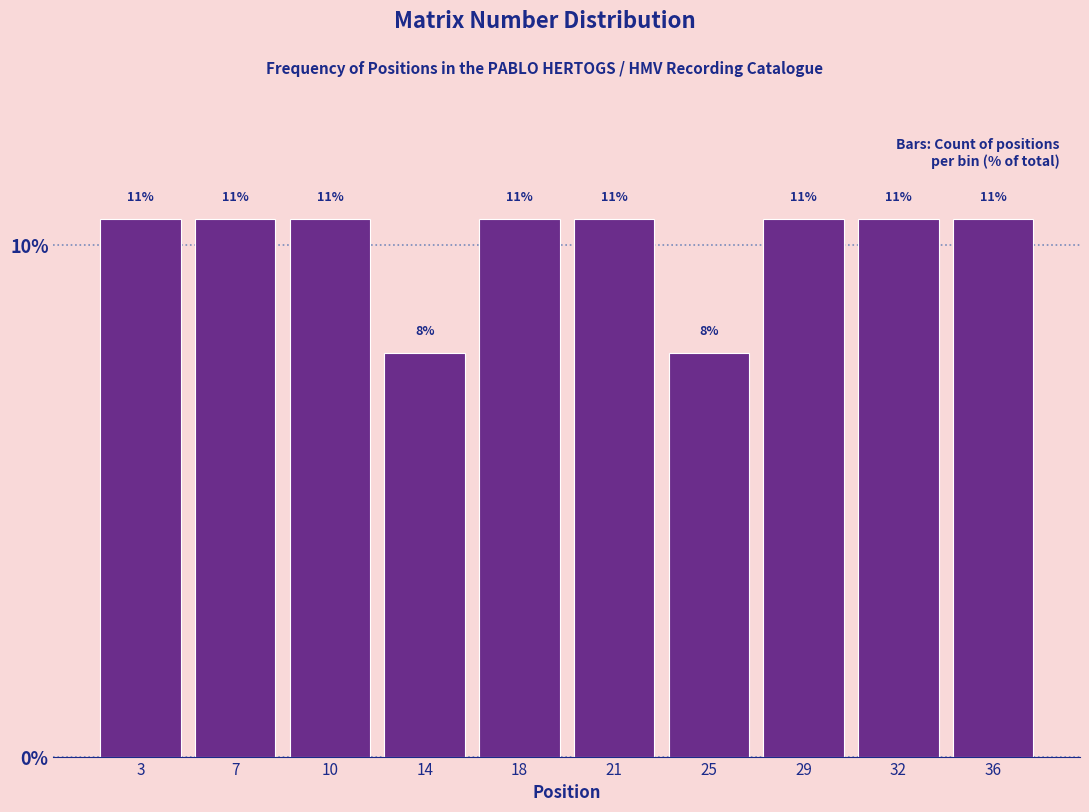

How many bars are there in total?

10